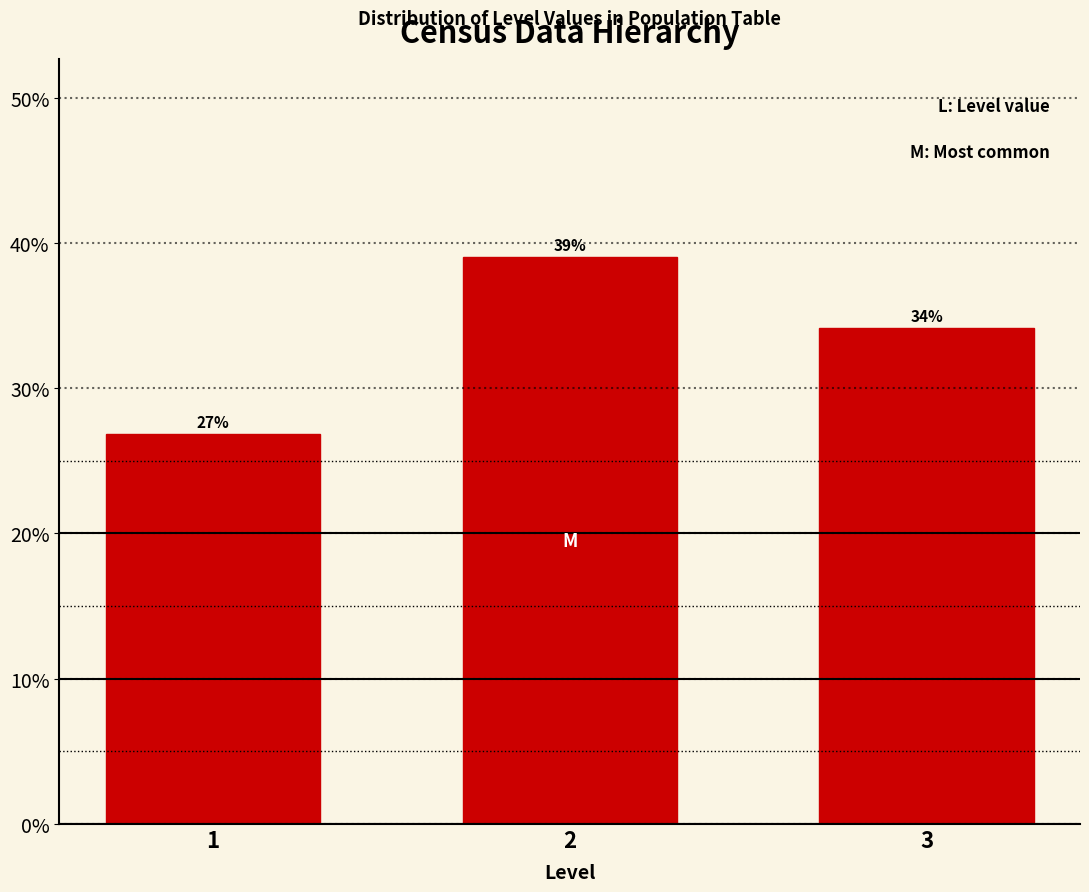

The chart shows a value of 39.0 at 2. True or false?

True